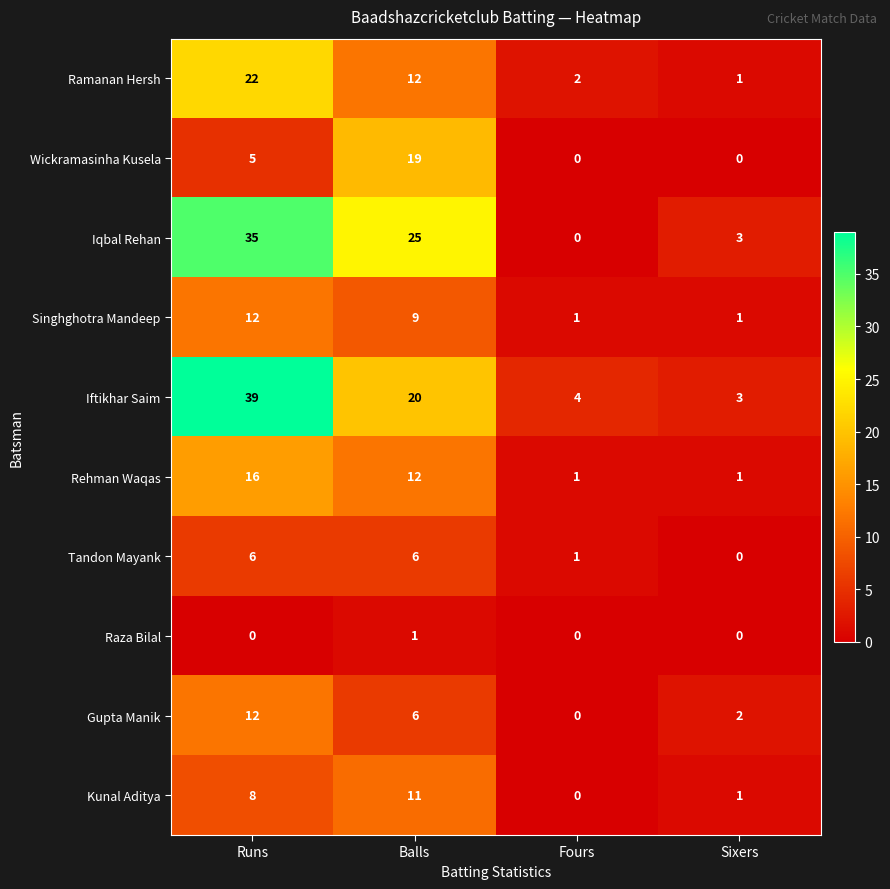

What is the maximum value for Ramanan Hersh?

22